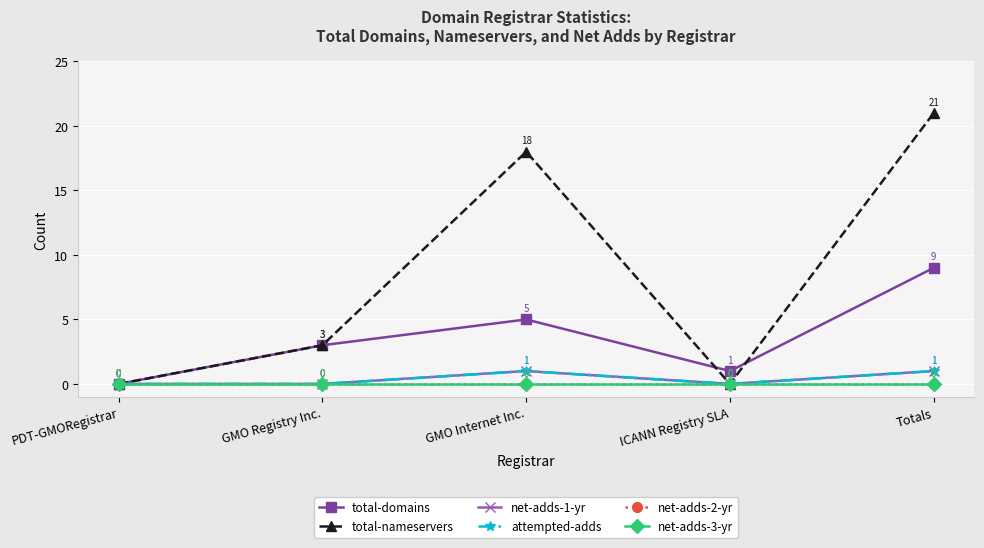

Does the chart have visible grid lines?

Yes